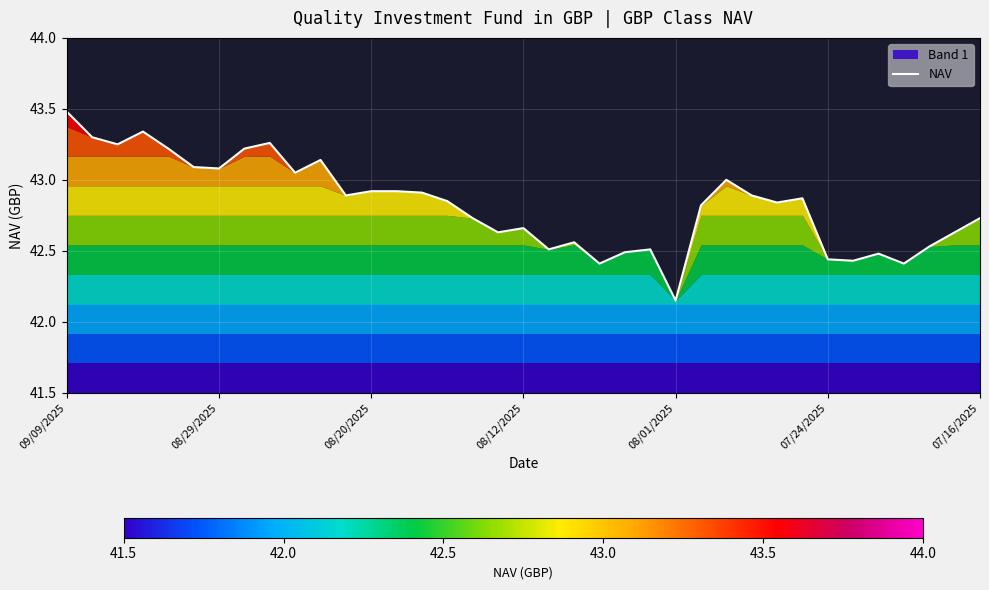

What is the maximum value for NAV?

43.5